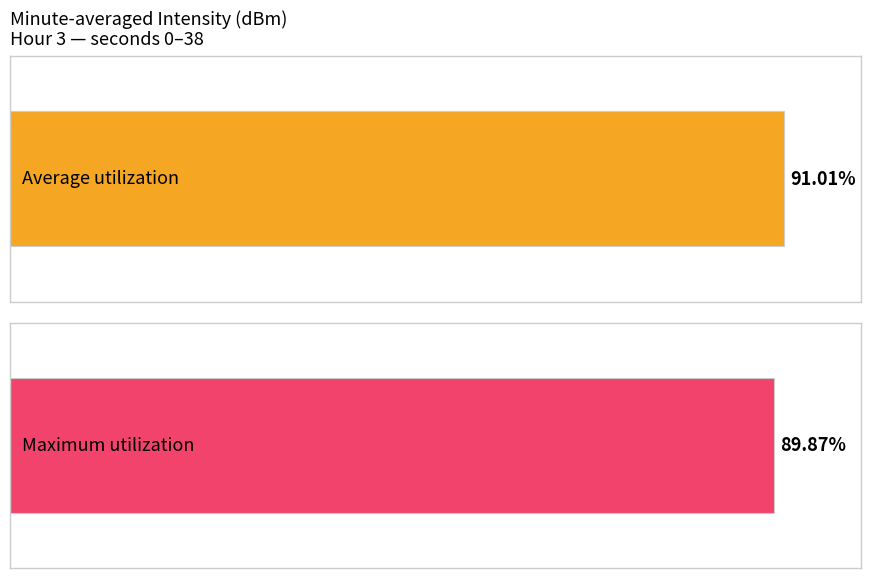

Does the chart contain stacked bars?

No